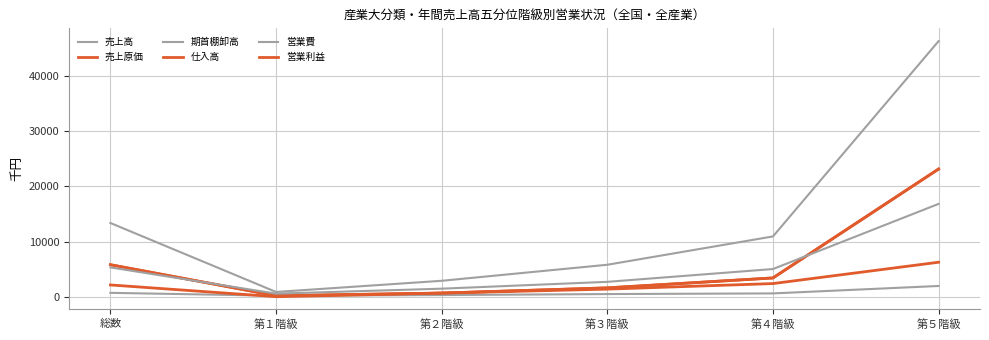

Which series has the largest total across all categories?

売上高